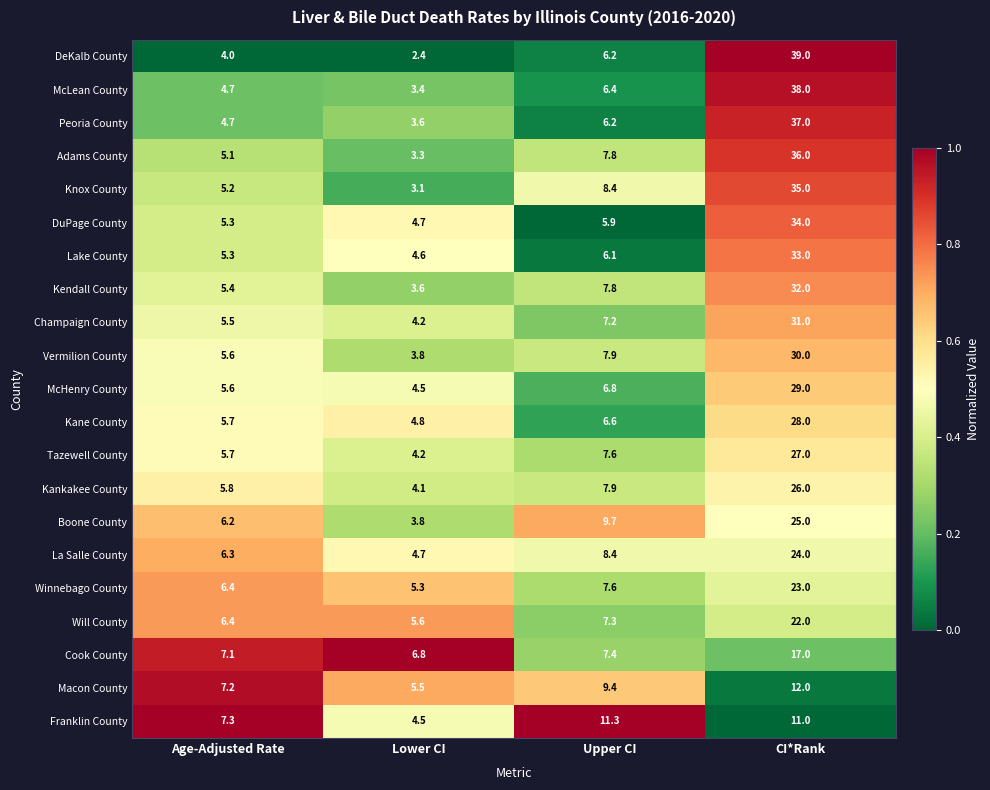

Rank the series by their maximum value, from highest to lowest.

DeKalb County, McLean County, Peoria County, Adams County, Knox County, DuPage County, Lake County, Kendall County, Champaign County, Vermilion County, McHenry County, Kane County, Tazewell County, Kankakee County, Boone County, La Salle County, Winnebago County, Will County, Cook County, Macon County, Franklin County